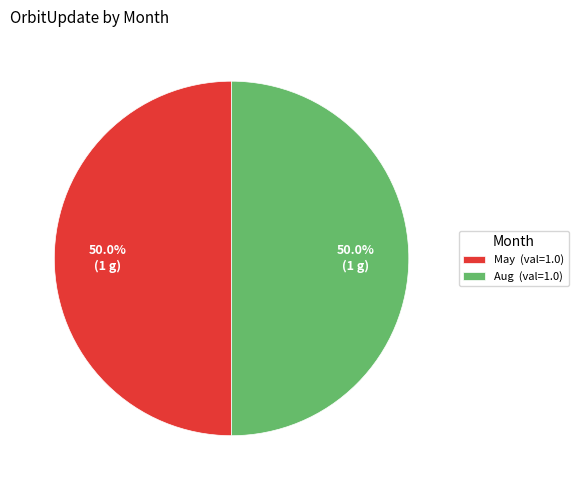

Count the number of slices in the pie.

2